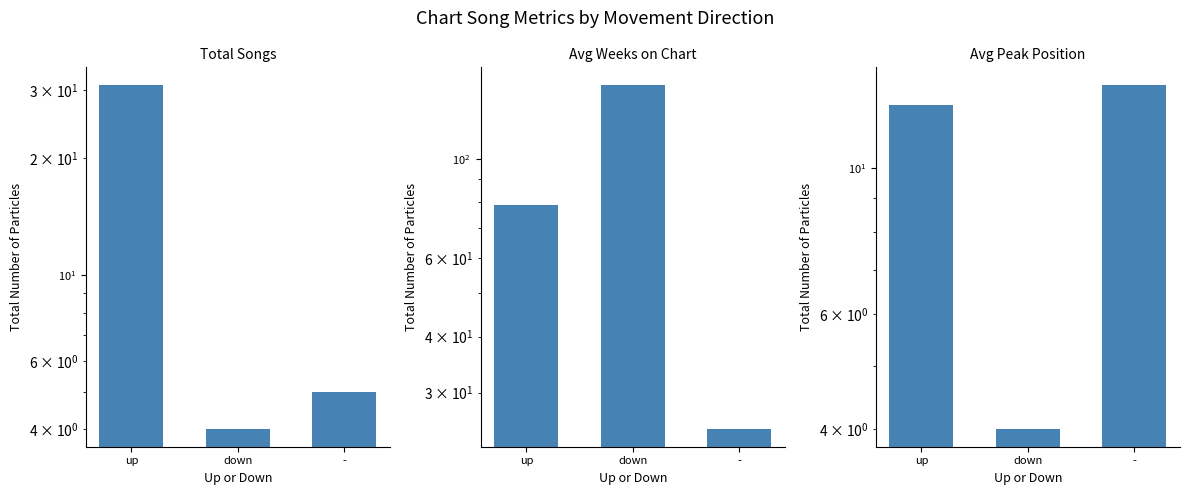

Which series has the largest range (max minus min)?

Avg Weeks on Chart